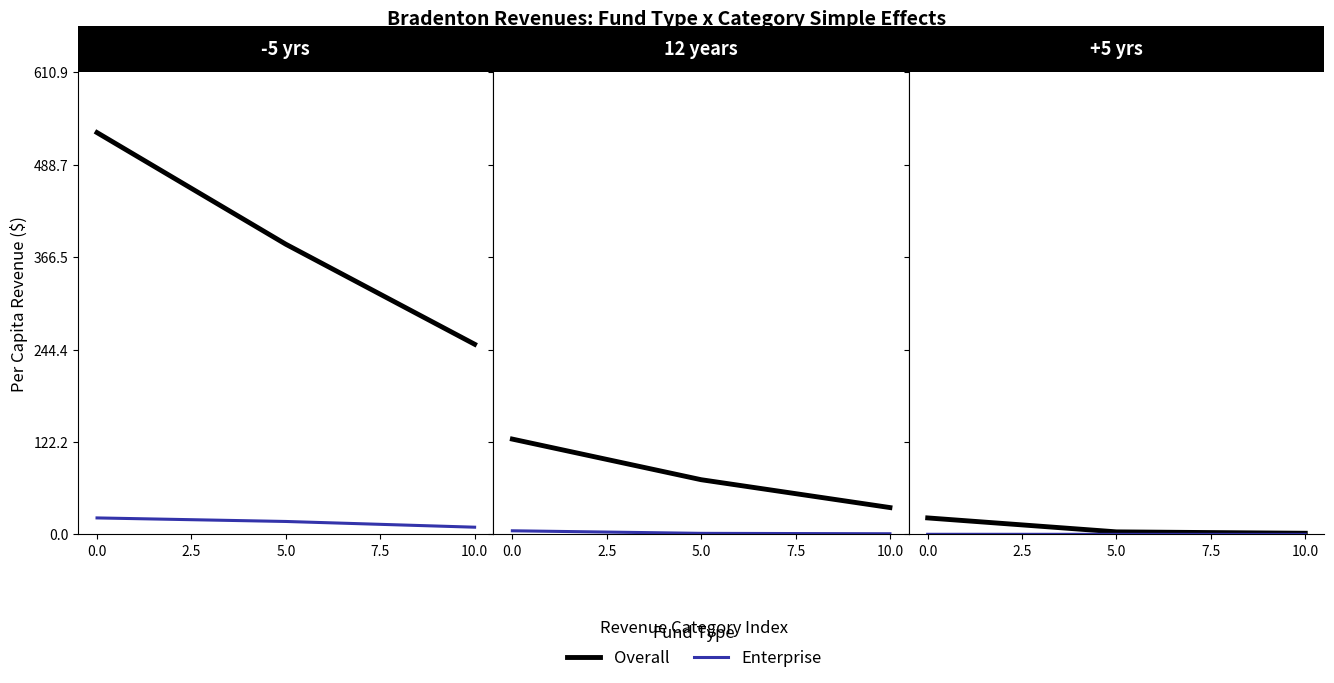

What is the spread (max minus min) of values at 2.5?

3.3